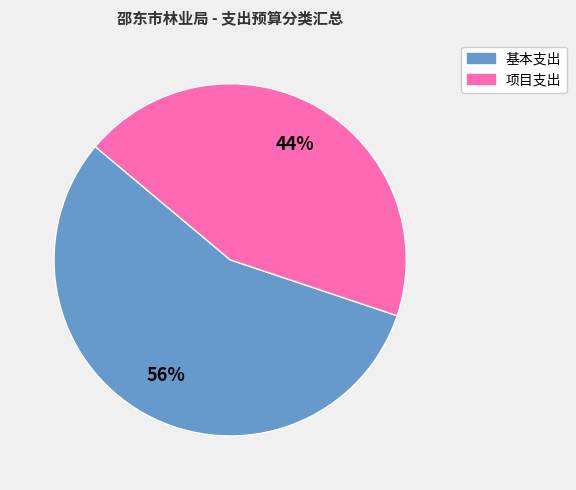

To the nearest percent, what portion does 基本支出 represent?

56%